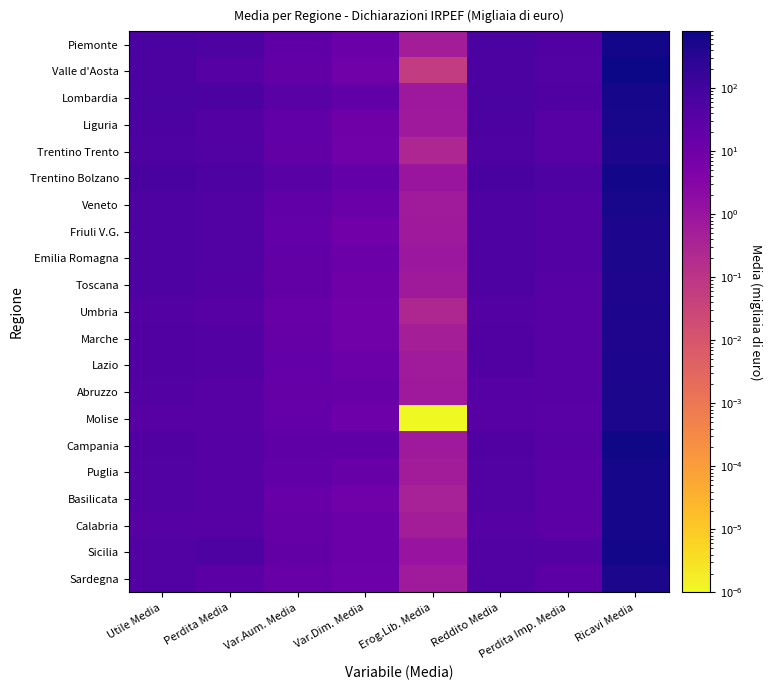

What is the spread (max minus min) of values at Erog.Lib. Media?

1.1